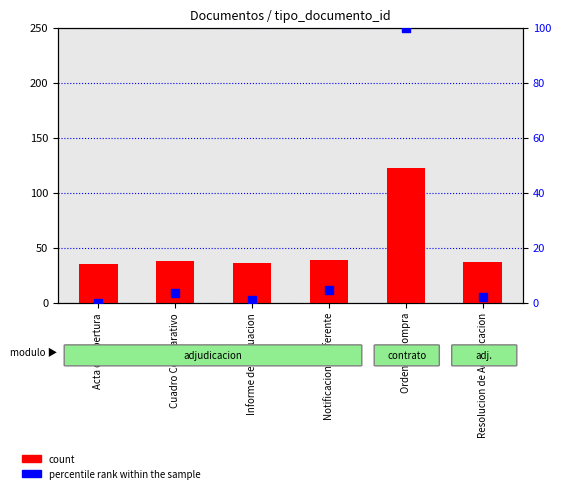

At which category is the sum across all series the highest?

Orden de Compra